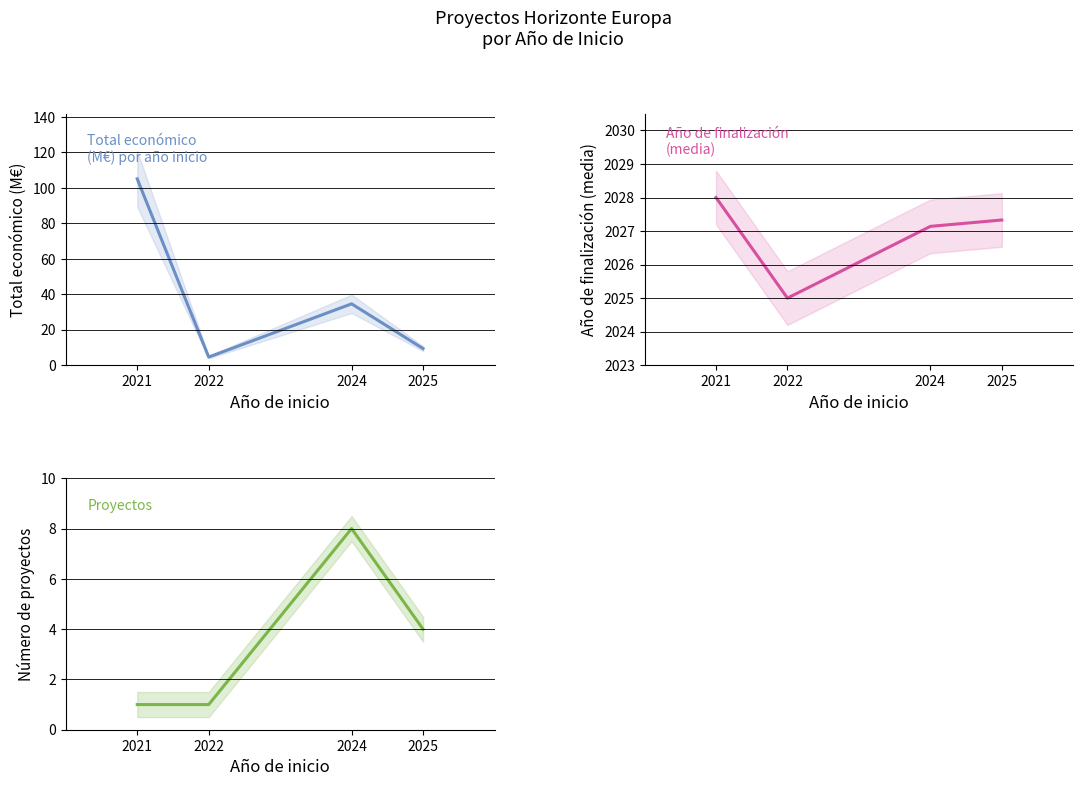

Reading left to right, extract all data points from this chart.

Total económico (M€): 2021=105.0	2022=4.6	2024=34.6	2025=9.4
Año de finalización (media): 2021=2028.0	2022=2025.0	2024=2027.1	2025=2027.3
Número de proyectos: 2021=1.0	2022=1.0	2024=8.0	2025=4.0